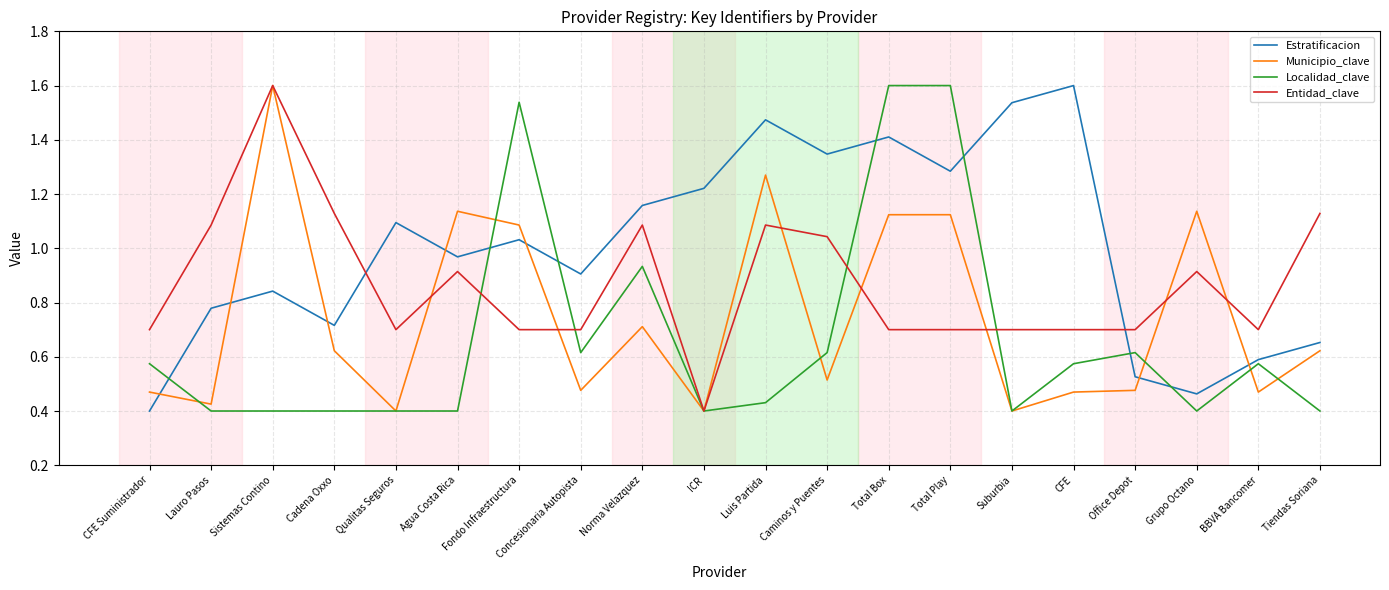

What is the maximum value for Estratificacion?

1.6